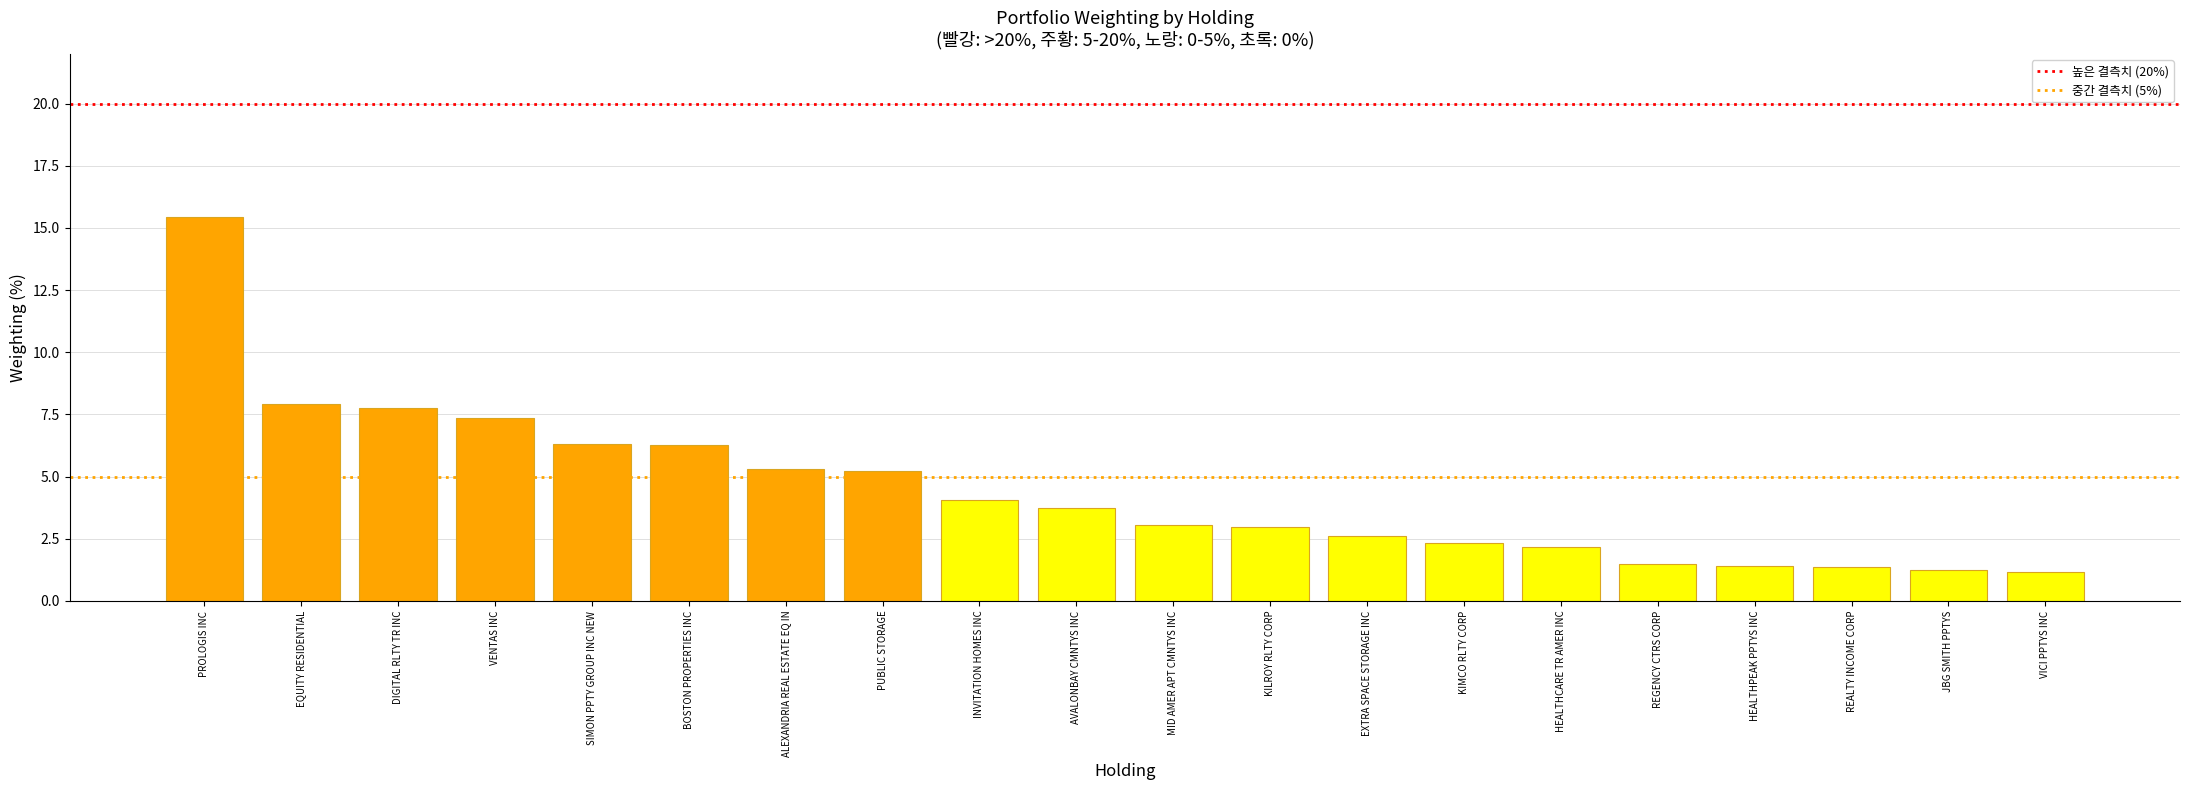

How many distinct data groups are displayed?

1